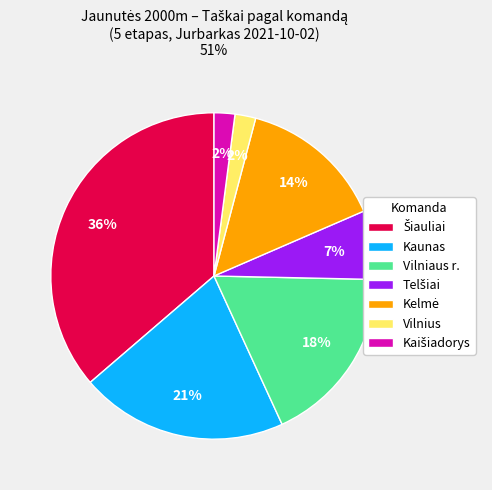

What percentage is the Vilnius slice, to the nearest percent?

2%